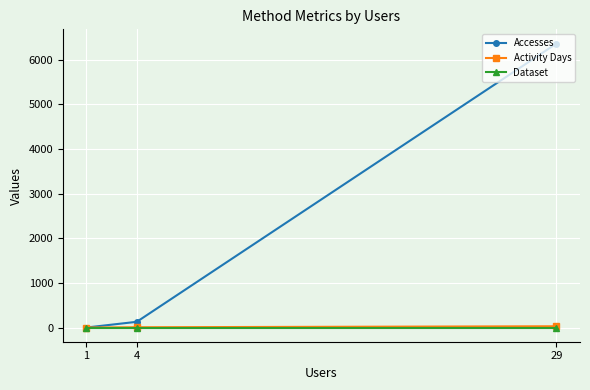

Which has a higher value, 29 or 4?

29